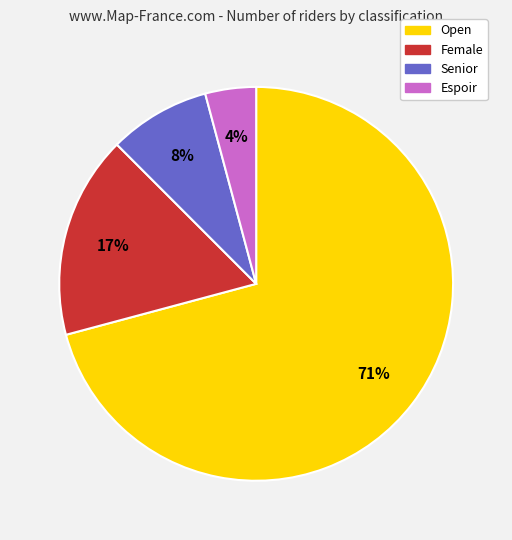

How many slices are in this pie chart?

4